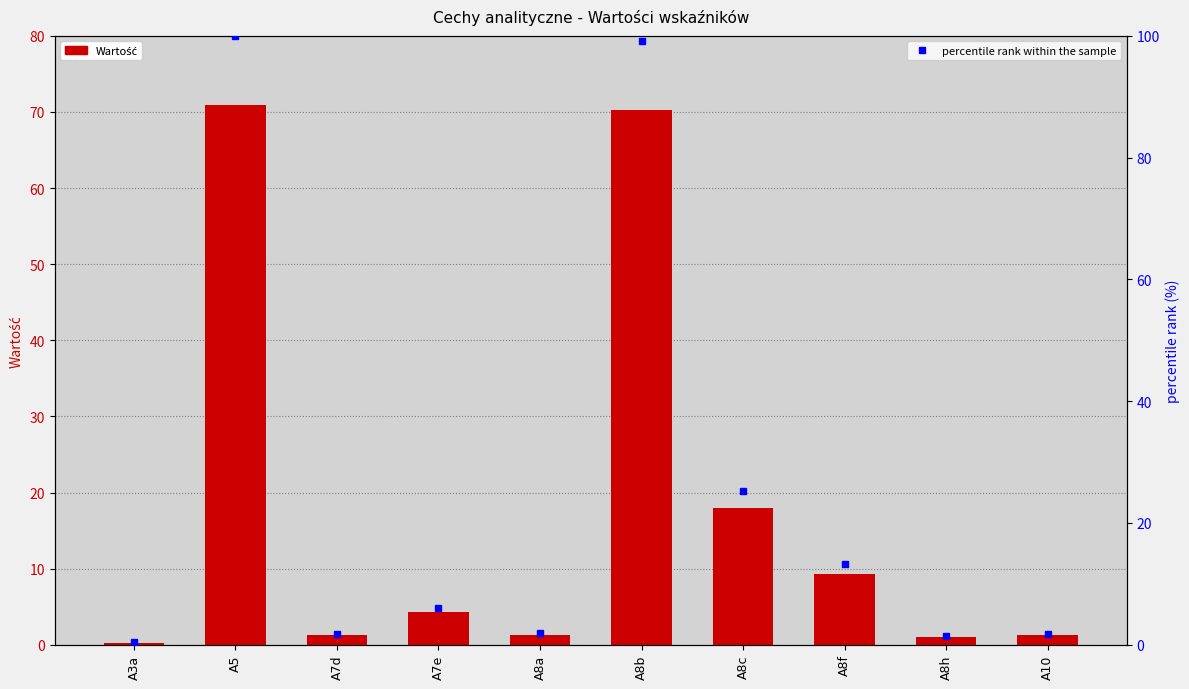

Is it true that percentile rank within the sample equals 1.8 at A7d?

True